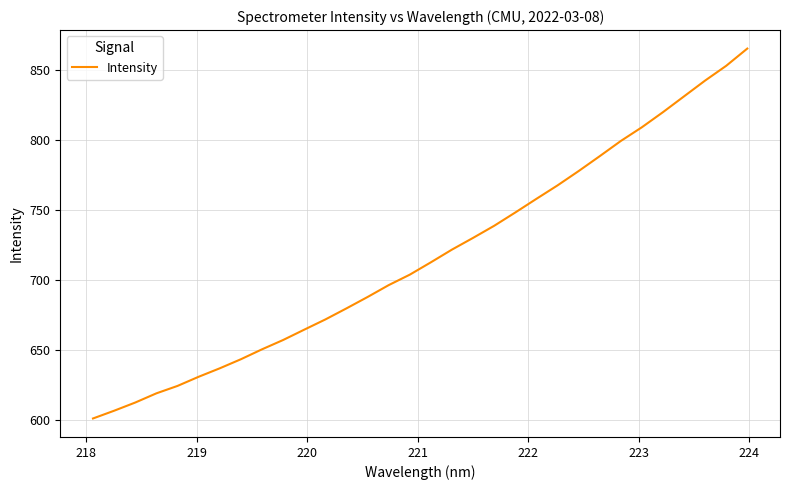

What is the greatest value displayed?

865.0